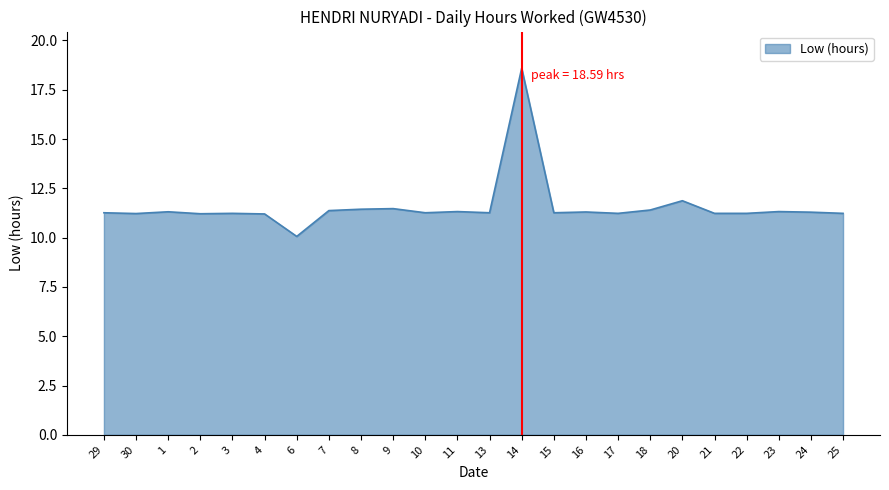

Count the number of data series in this chart.

1